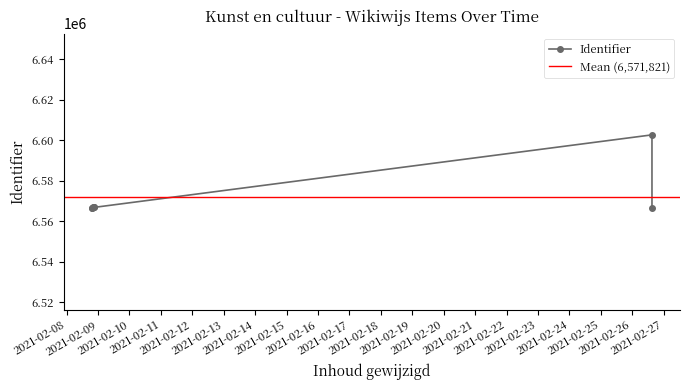

Does the chart have visible grid lines?

No